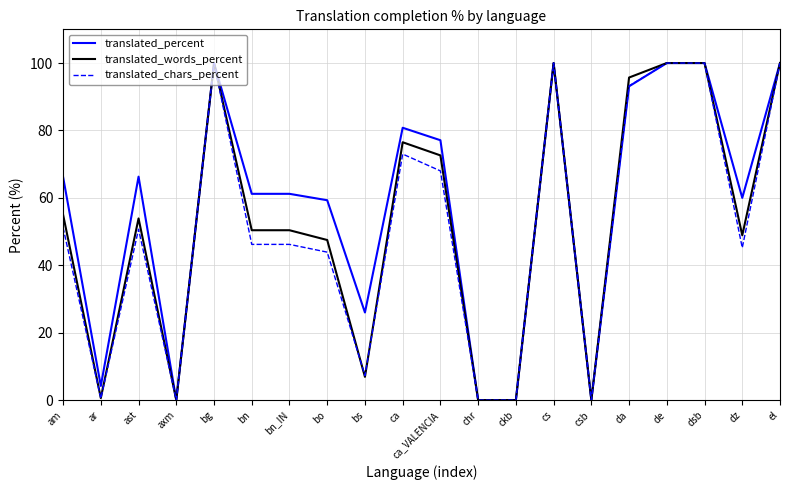

How many distinct data groups are displayed?

3